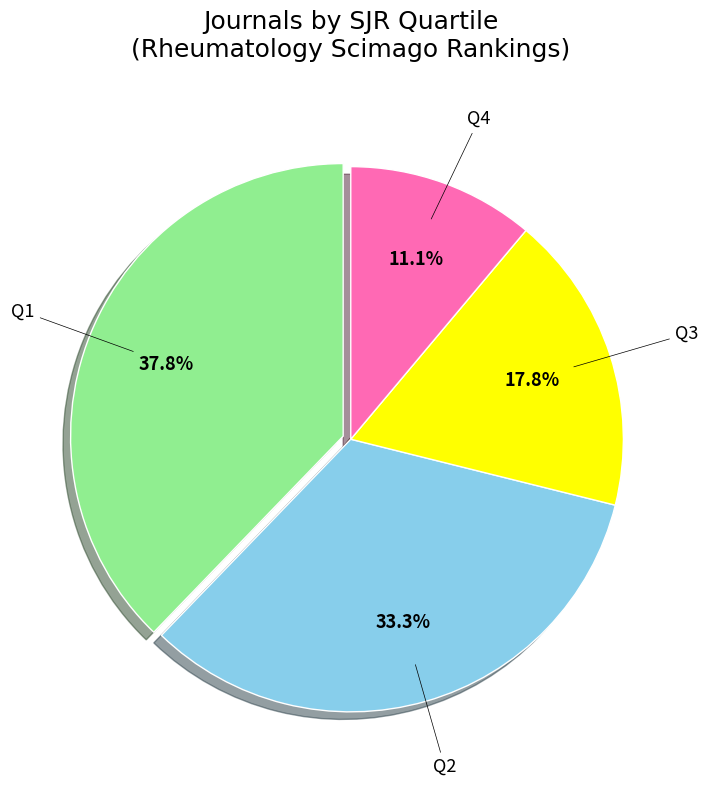

Does Q1 represent more than half of the total?

No